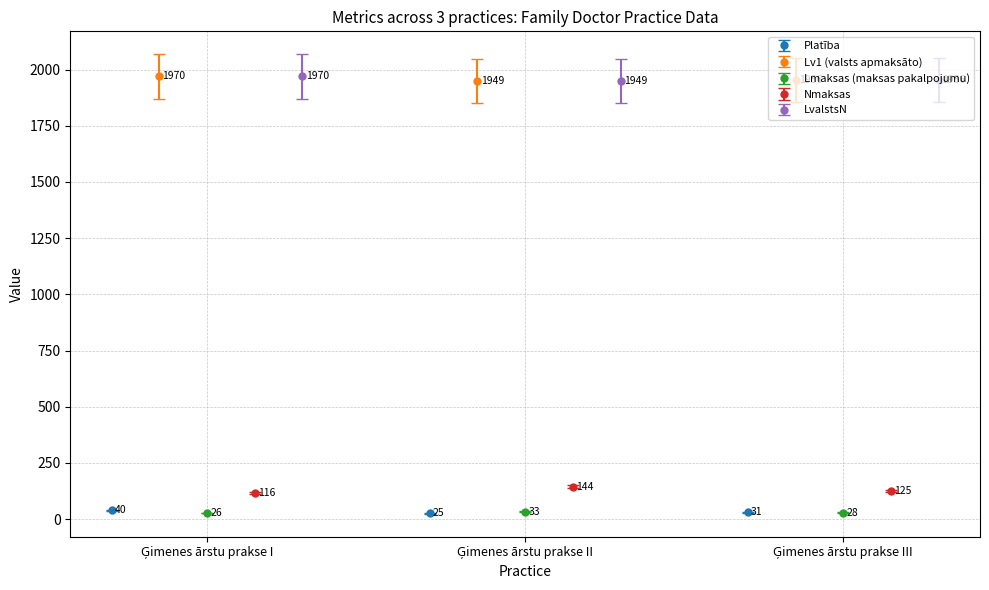

What is the highest value of the Platība series?

40.0